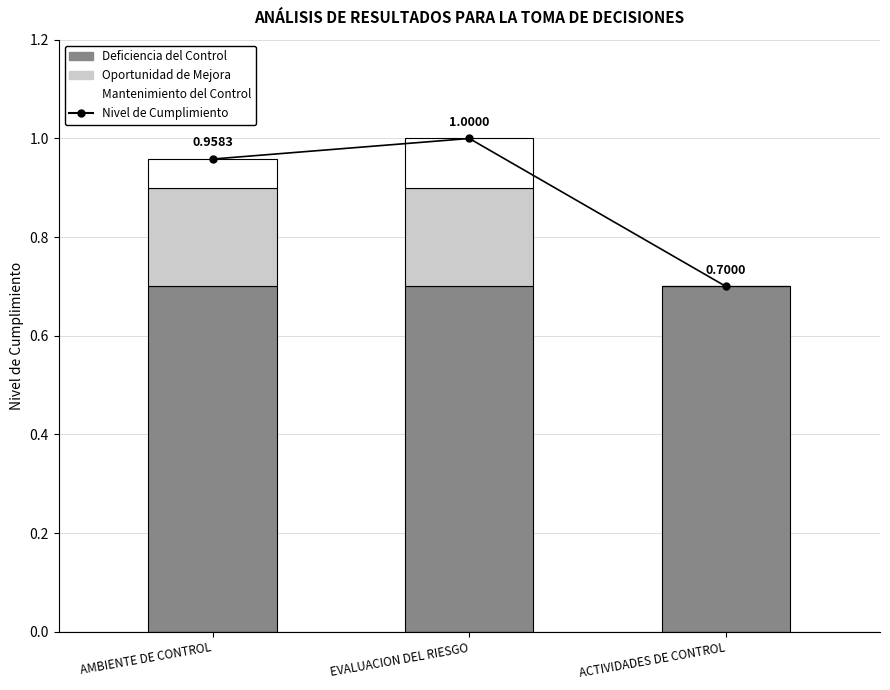

Reading left to right, list all the values displayed in this chart.

Nivel de Cumplimiento: 1.0	1.0	0.7
Deficiencia del Control: 0.7	0.7	0.7
Oportunidad de Mejora: 0.2	0.2	0.0
Mantenimiento del Control: 0.1	0.1	0.0